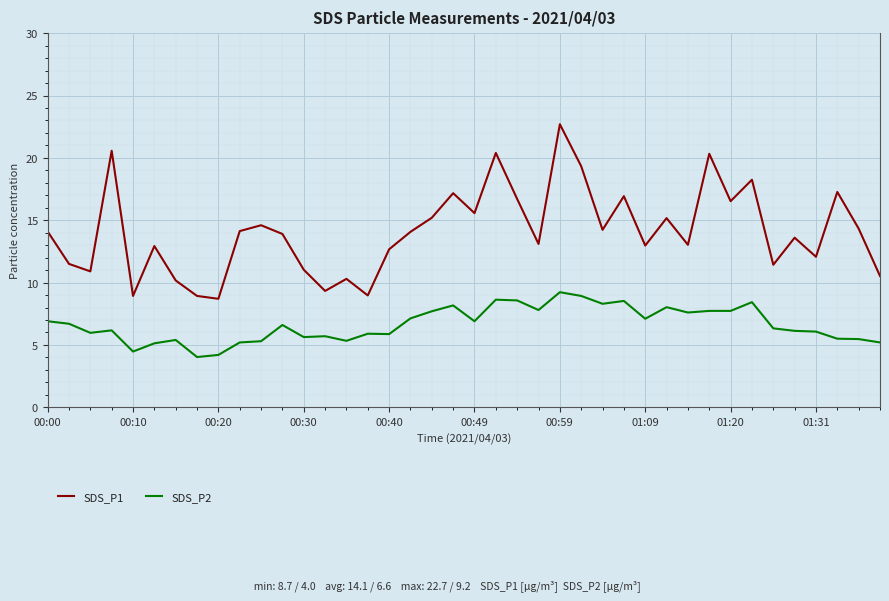

Which series has the largest range (max minus min)?

SDS_P1